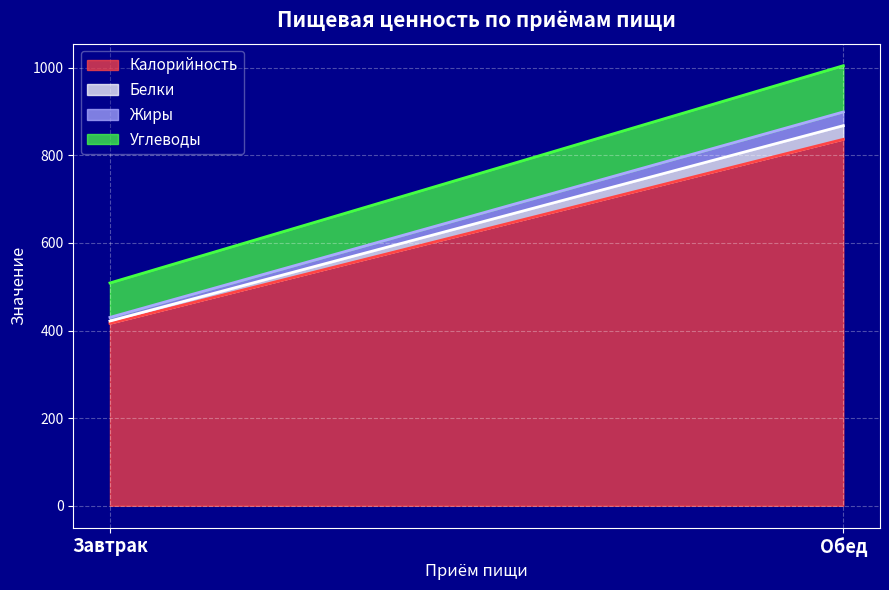

What is the lowest value of the Углеводы series?

78.6